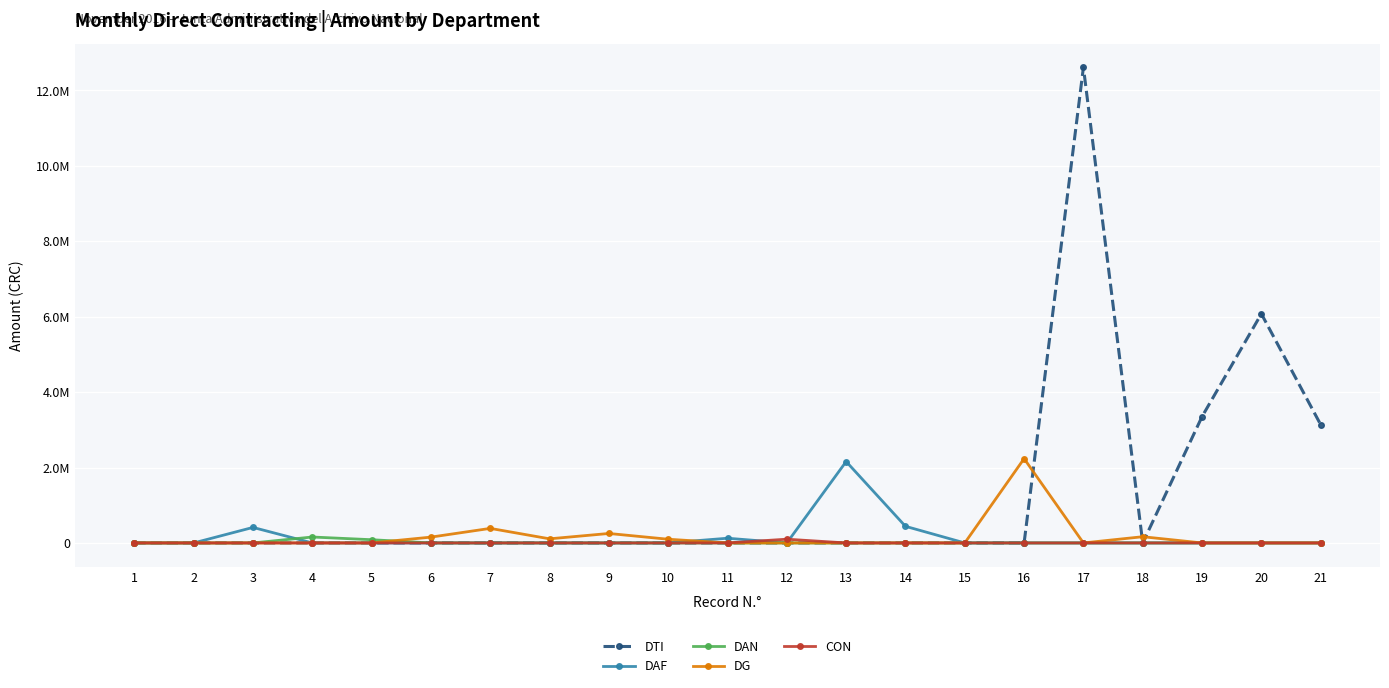

At 15, list the series in order from smallest to largest.

DTI, DAF, DAN, DG, CON